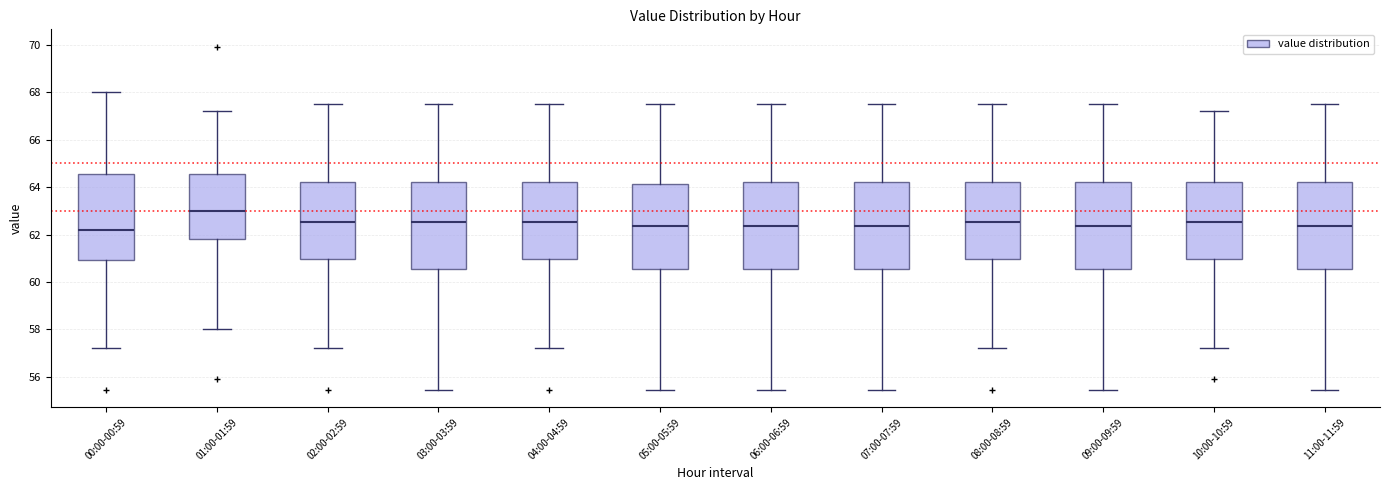

Where does the median line of the box for 01:00-01:59 sit on the y-axis? The values are not printed on the chart, so give them approximately, as read against the axis.

63.0